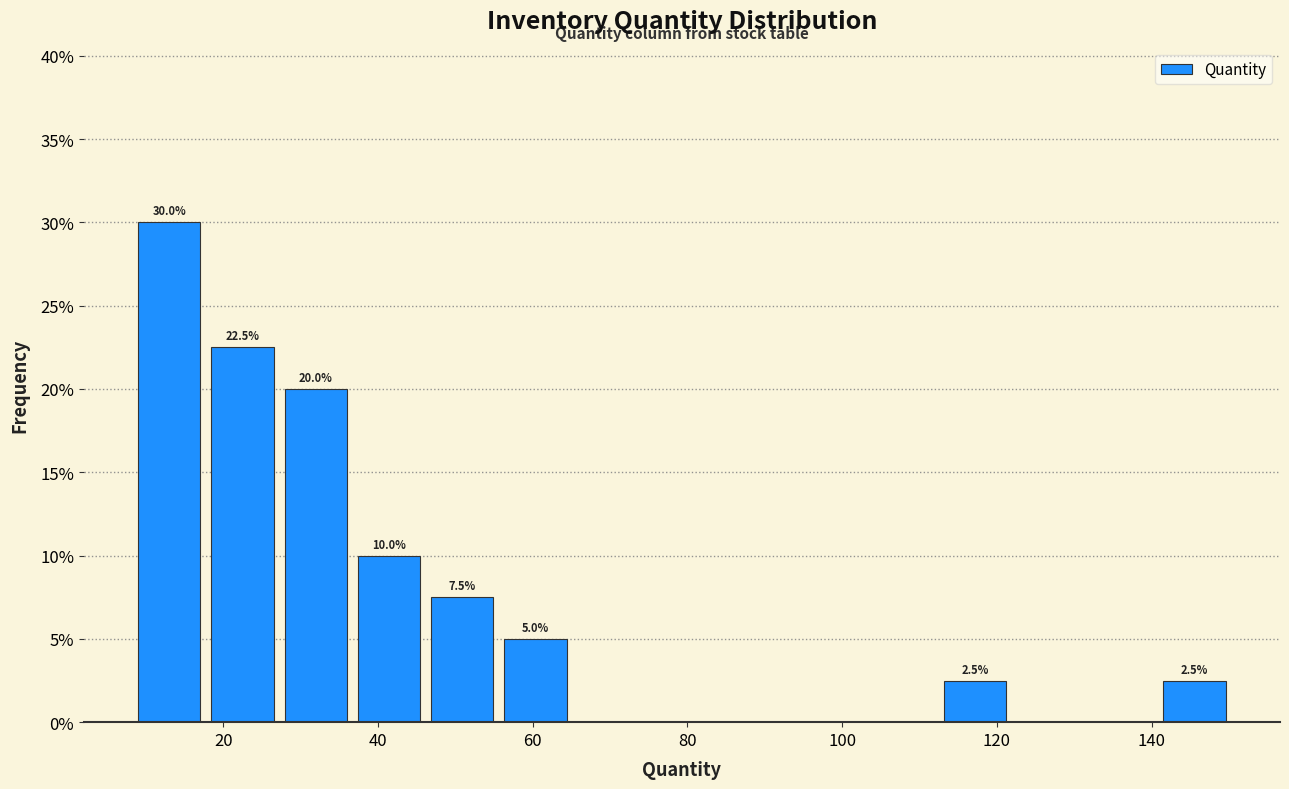

Over which range of the x-axis is the bar tallest?

10 to 18